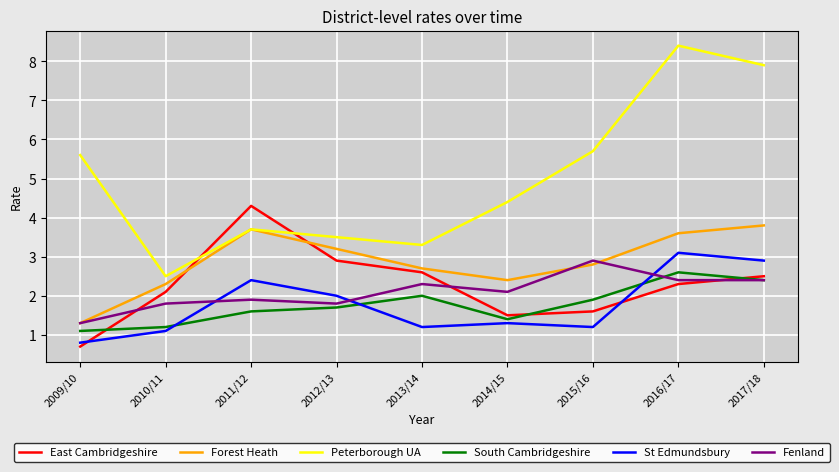

At which category does the chart reach its minimum across all series?

2009/10